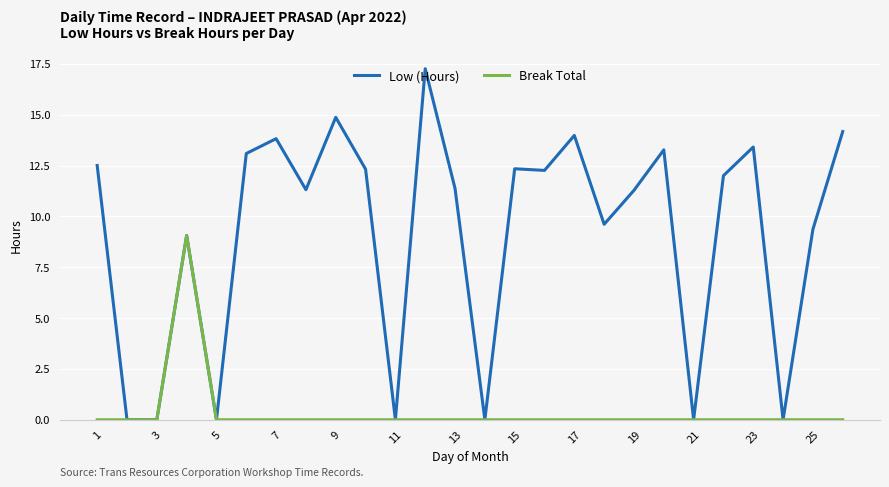

Which series has the widest spread of values?

Low (Hours)